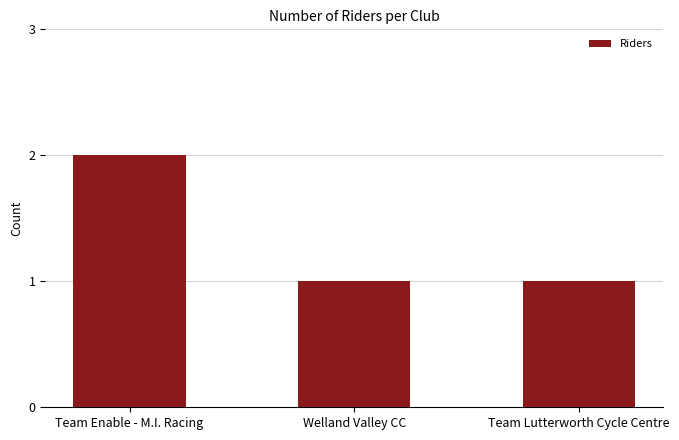

How many distinct data groups are displayed?

1